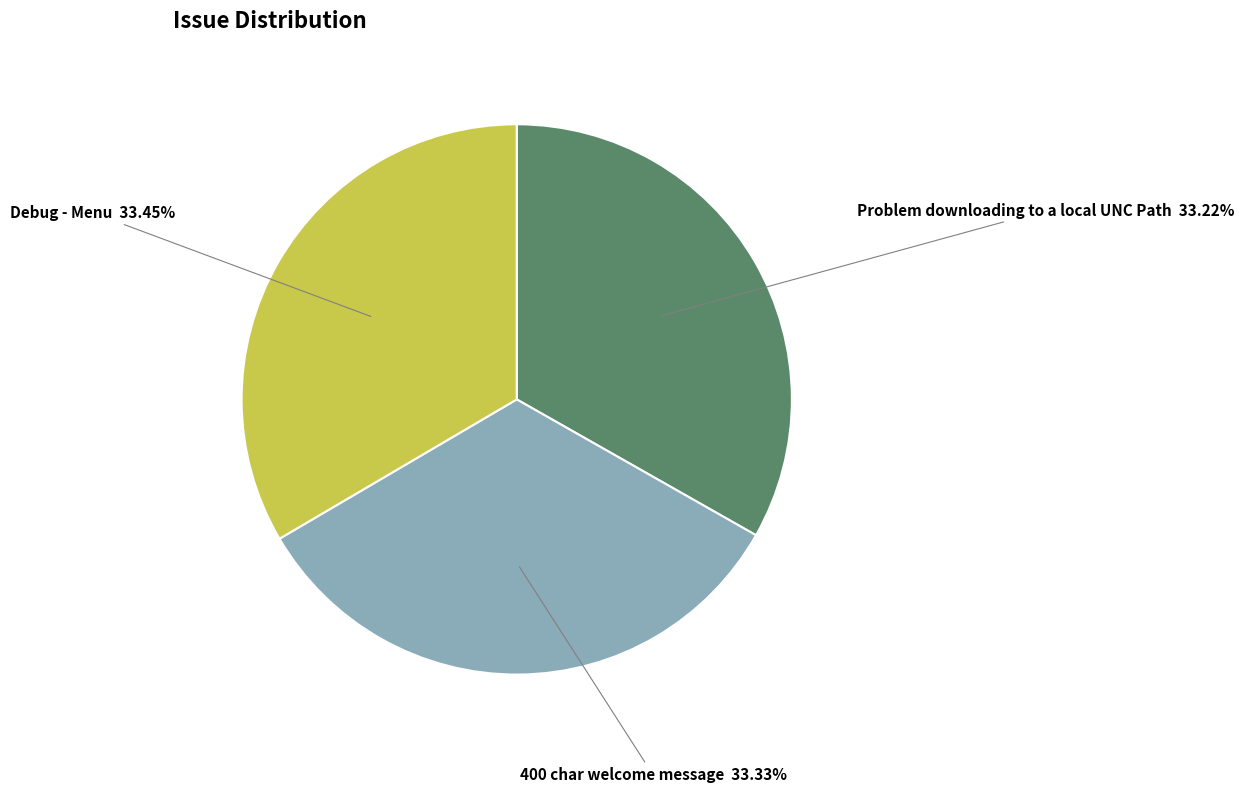

What portion of the pie excludes 400 char welcome message?

66.7%